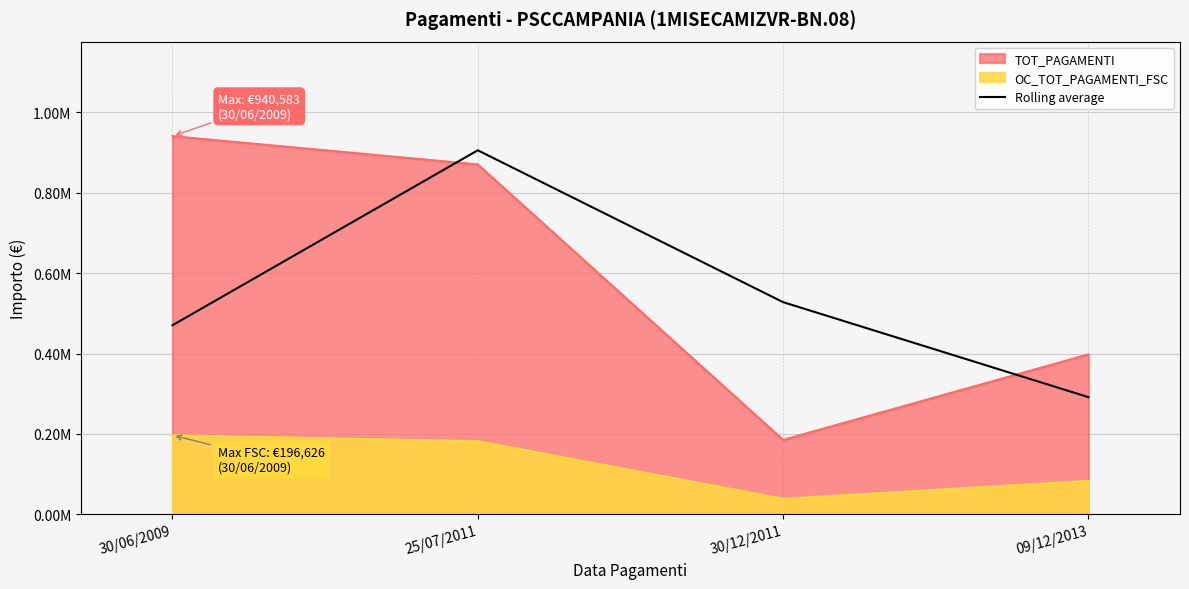

True or false: the data shows 291500.5 at 09/12/2013.

True